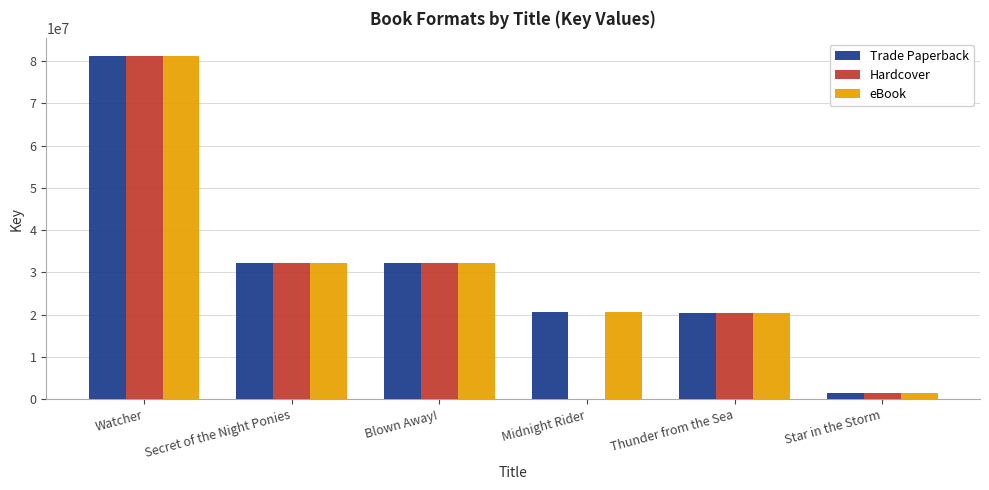

How many groups of bars are there?

6